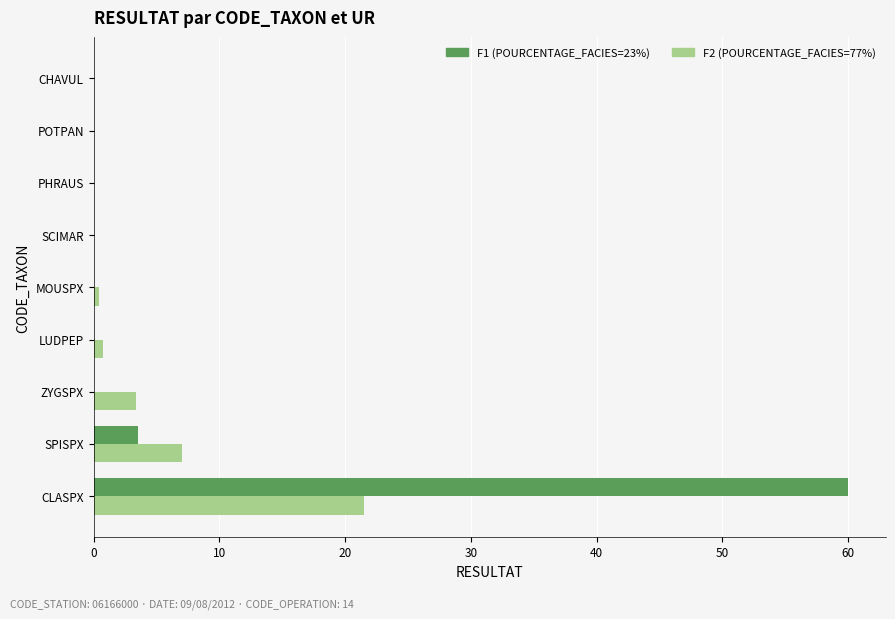

What is the total value across all series at SPISPX?

10.5